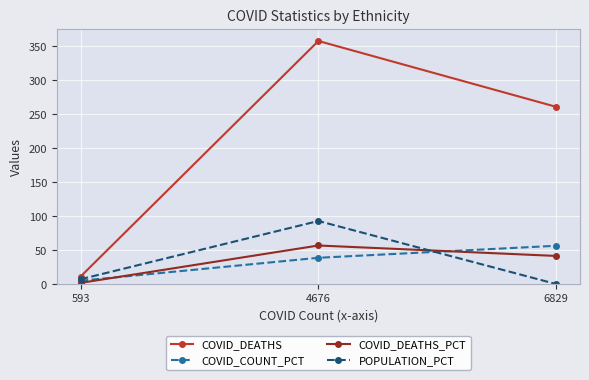

Reading left to right, what are all the values shown in this chart?

COVID_DEATHS: 593=11.0	4676=358.0	6829=261.0
COVID_COUNT_PCT: 593=4.9	4676=38.7	6829=56.4
COVID_DEATHS_PCT: 593=1.7	4676=56.8	6829=41.4
POPULATION_PCT: 593=7.1	4676=92.9	6829=0.0